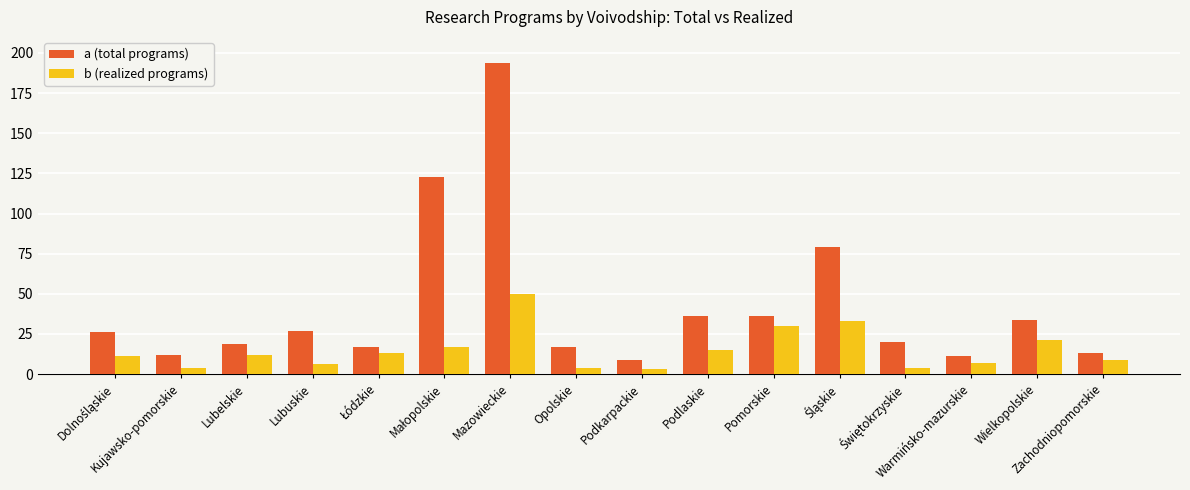

Which series has the widest spread of values?

a (total programs)